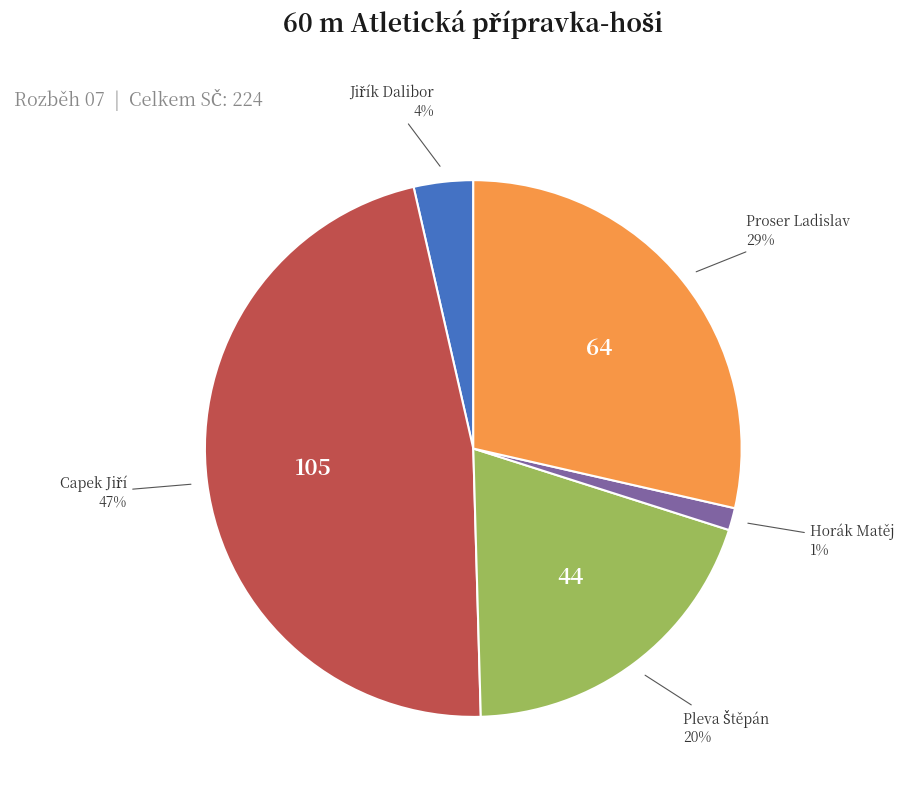

The Proser Ladislav slice represents 29% of the pie. True or false?

True